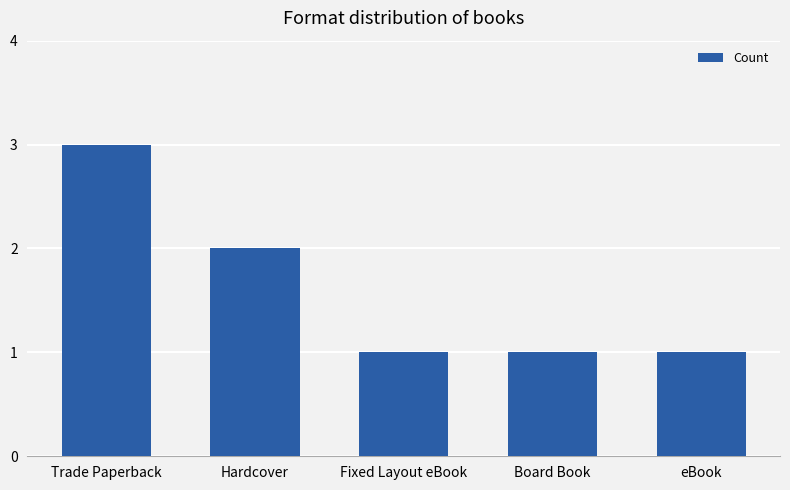

What position from the left is Fixed Layout eBook?

3